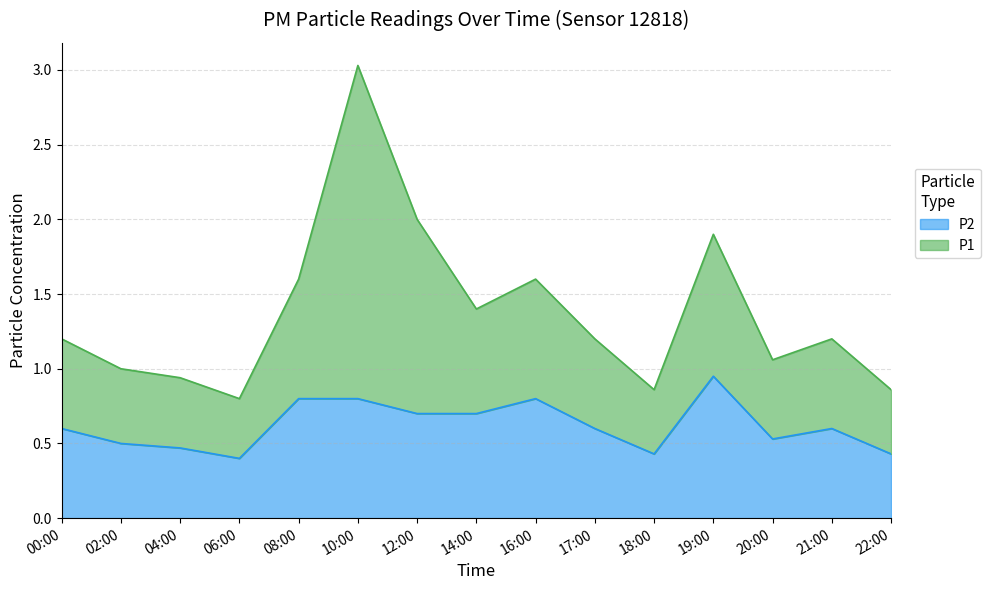

How many interior local peaks (higher than both neighbors) does the data have?

3